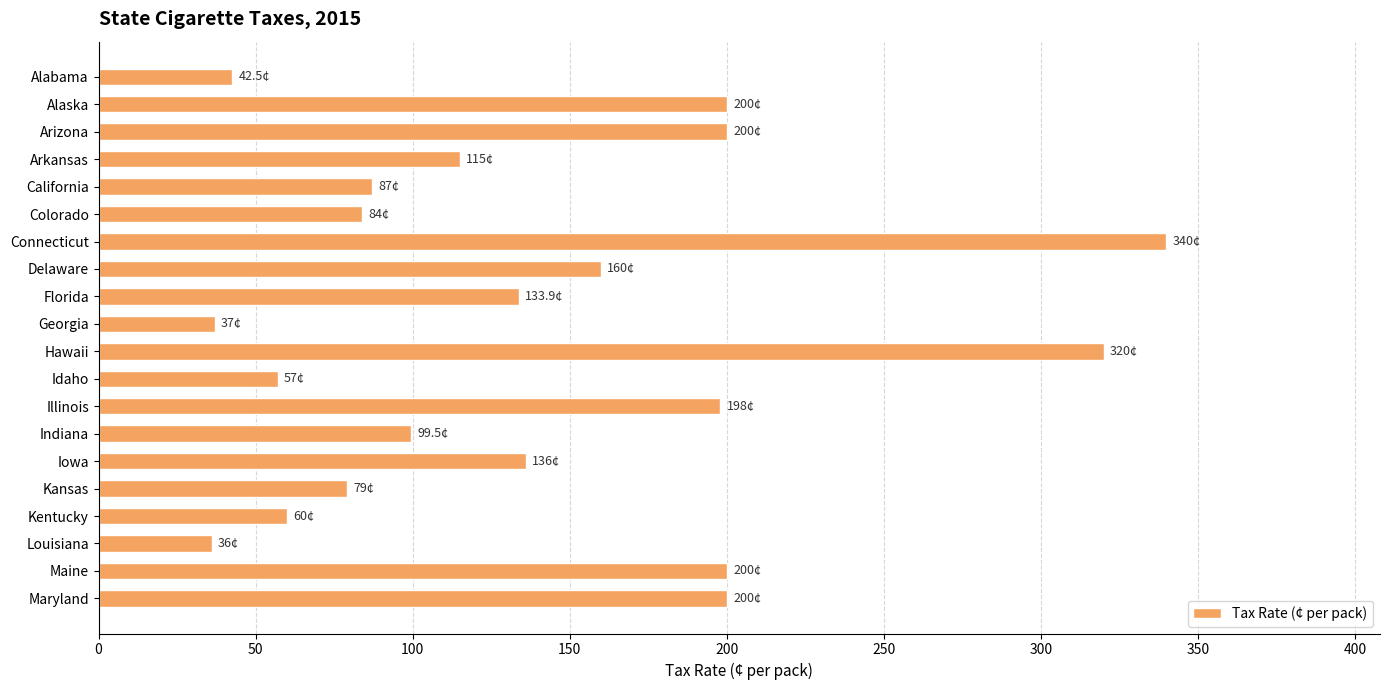

What is the value of the 13th bar from the top?

198.0